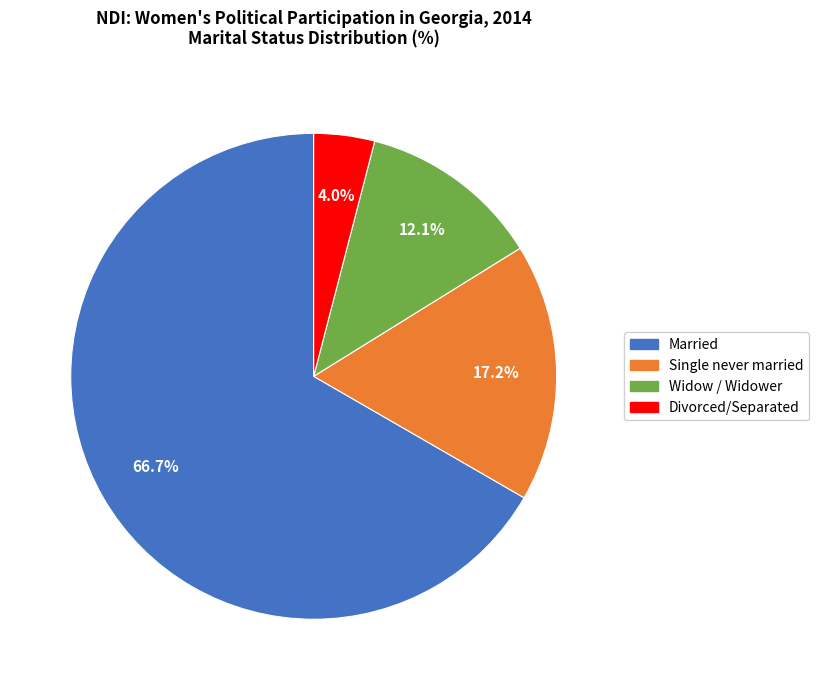

Is there any slice that represents more than half of the pie?

Yes